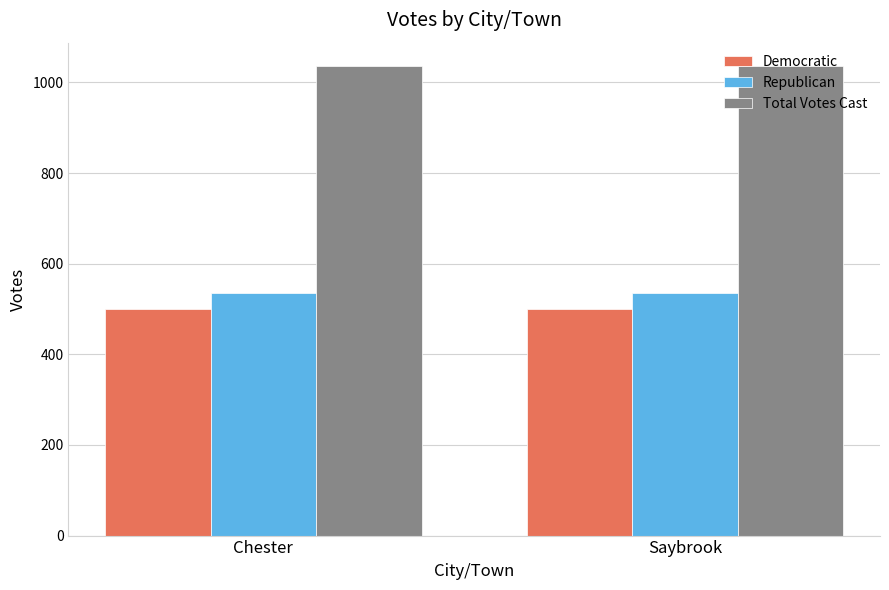

The value of Republican at Saybrook is 889. True or false?

False